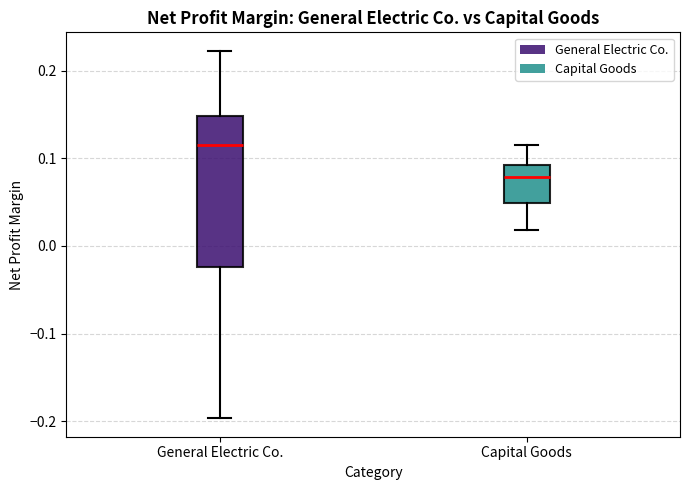

Where is the lower edge of the box for General Electric Co. on the y-axis? The values are not printed on the chart, so give them approximately, as read against the axis.

-0.02